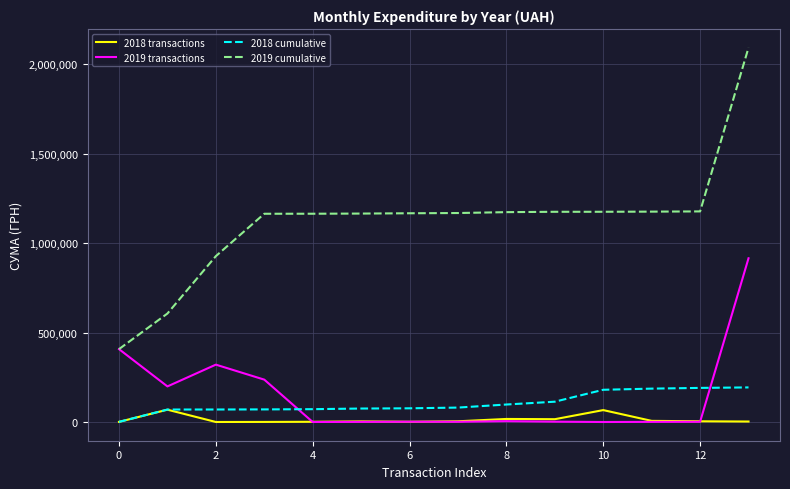

True or false: 2018 transactions and 2019 cumulative intersect in this chart.

False